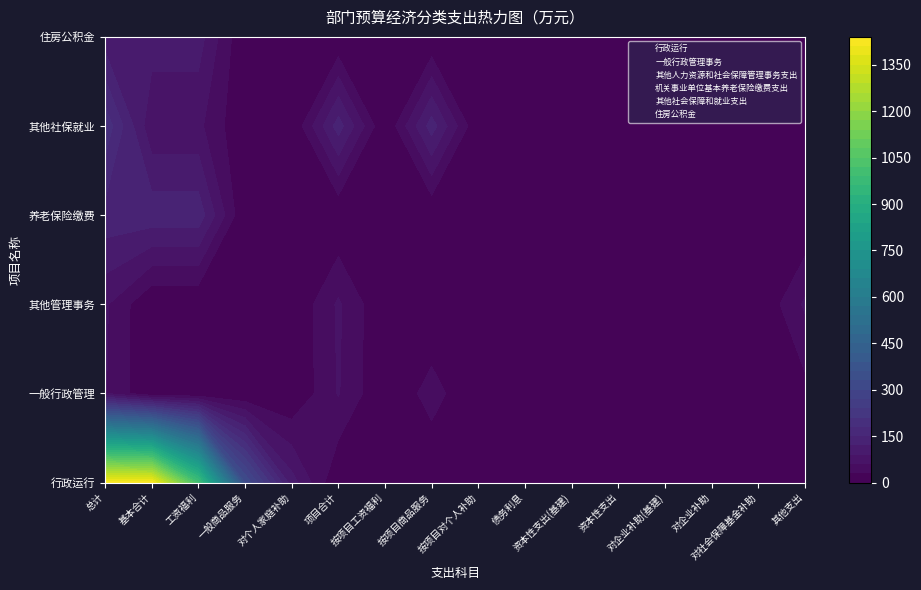

Is it true that 住房公积金 equals 0.0 at 13?

True